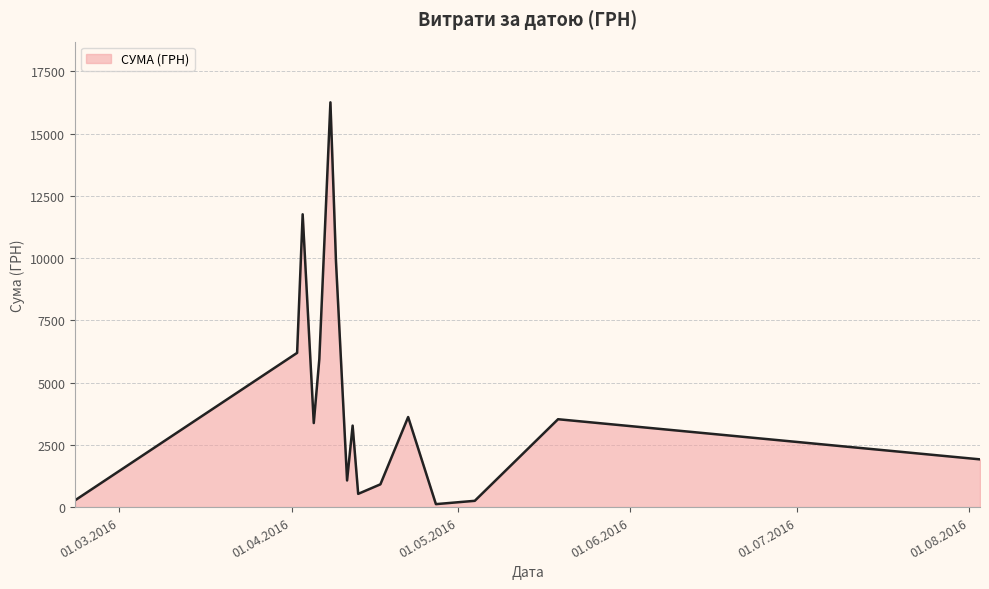

What is the maximum value shown in the chart?

16256.5